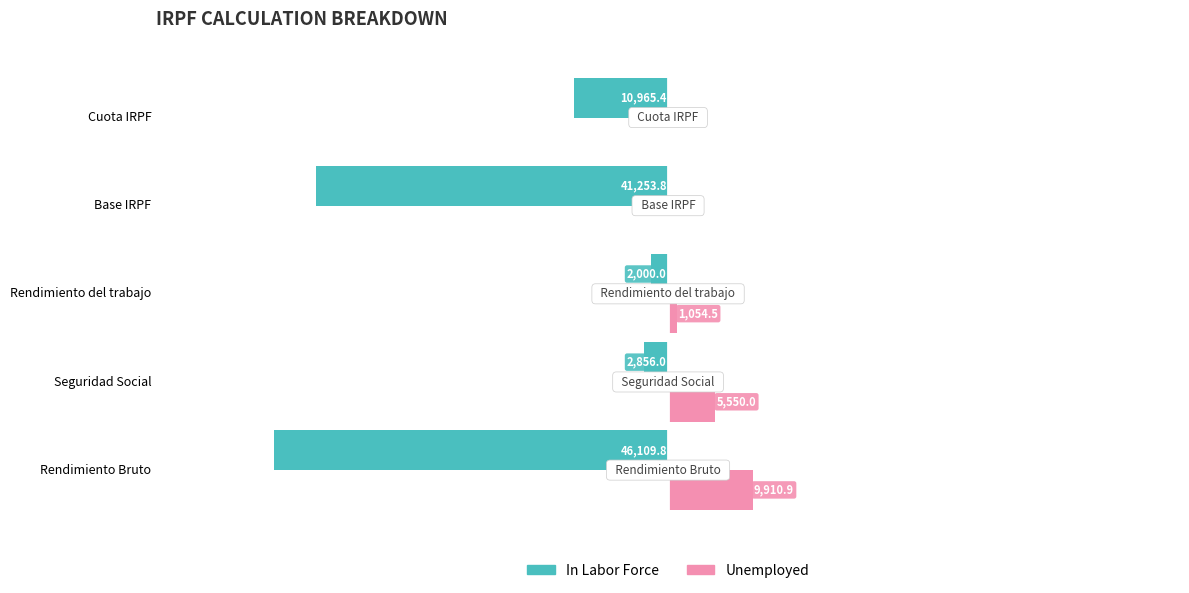

What are all the series names shown in the legend?

In Labor Force, Unemployed